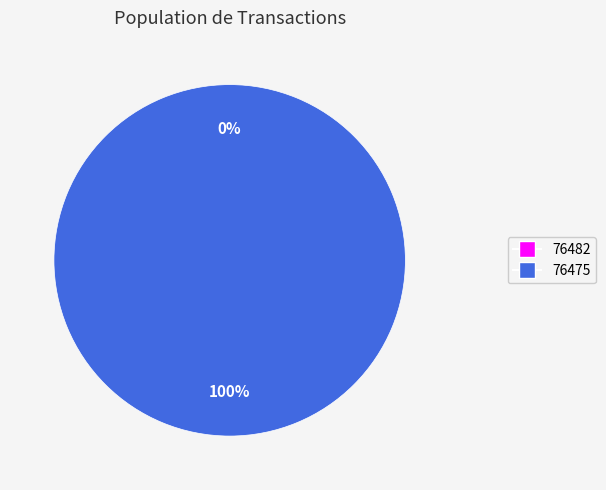

Do 76475 and 76482 together represent more than half of the pie?

Yes